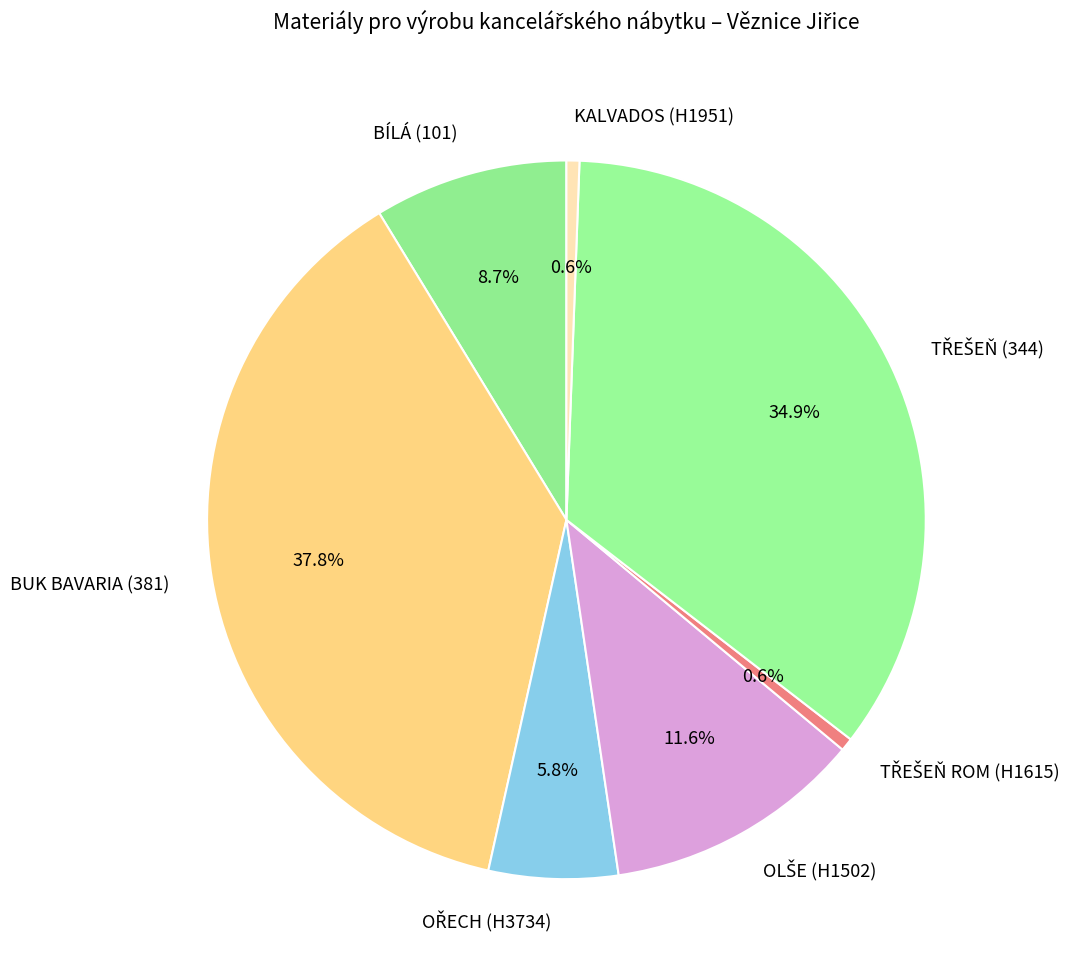

Is there a majority slice in this chart?

No